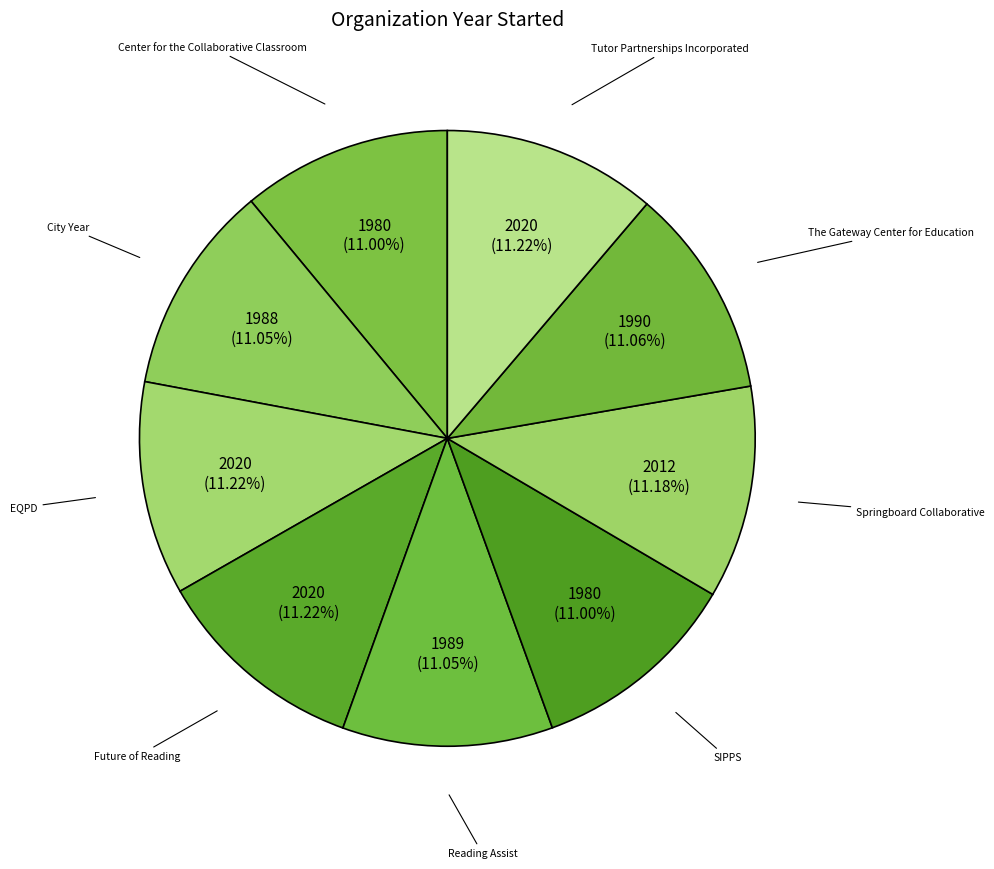

Is the sum of Center for the Collaborative Classroom and City Year greater than half?

No